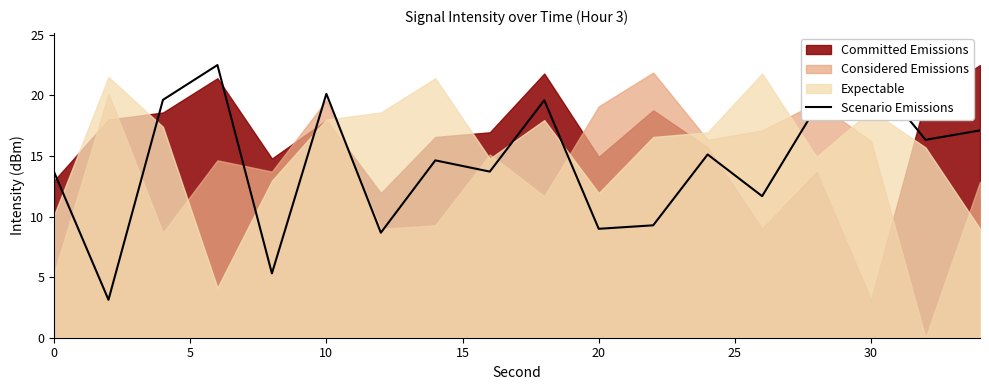

What is the maximum value for Scenario Emissions?

22.5